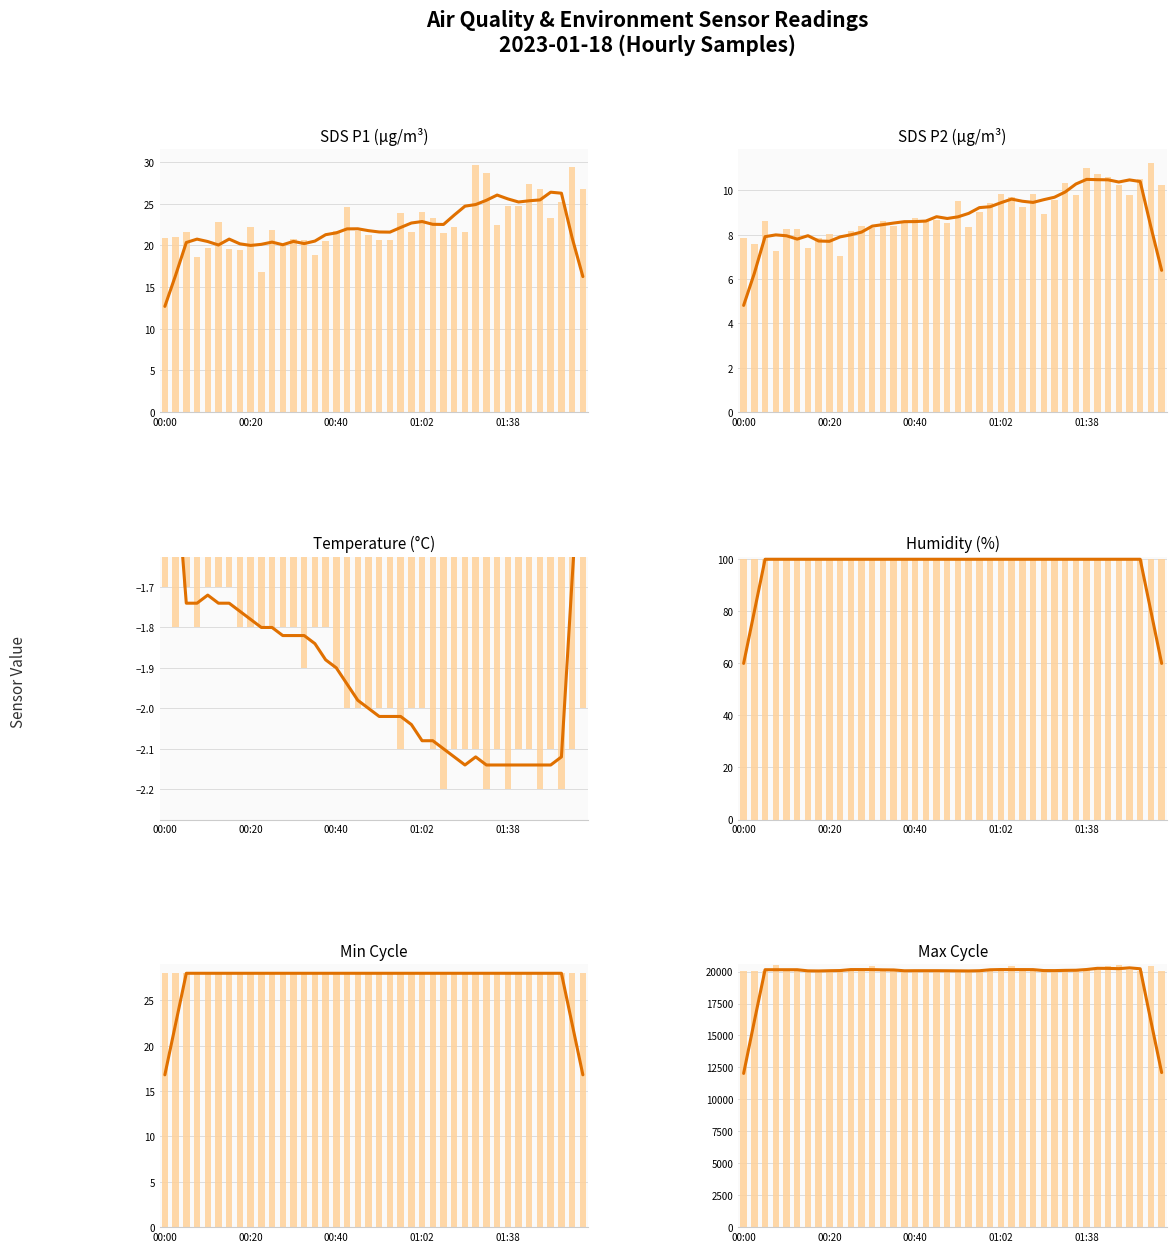

True or false: SDS_P2 and Temp cross at least once.

False